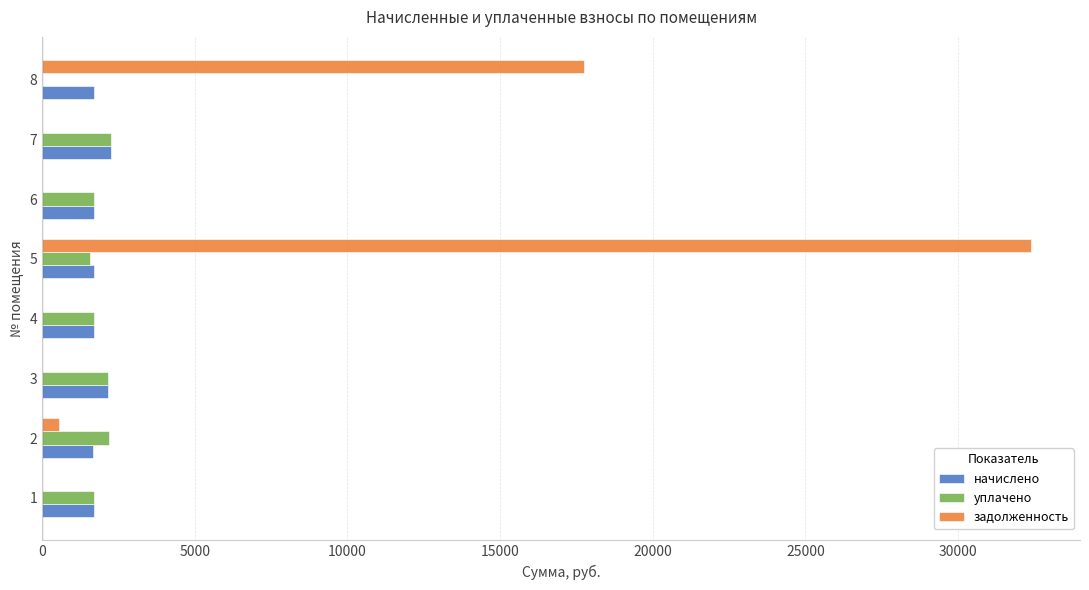

What are all the series names shown in the legend?

начислено, уплачено, задолженность